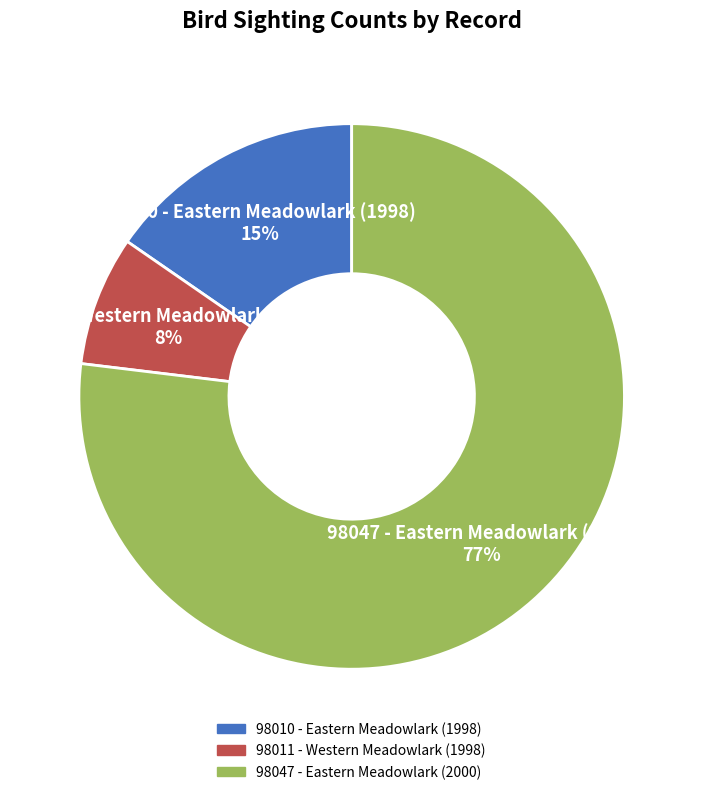

Between 98011 - Western Meadowlark (1998) and 98047 - Eastern Meadowlark (2000), which is larger?

98047 - Eastern Meadowlark (2000)